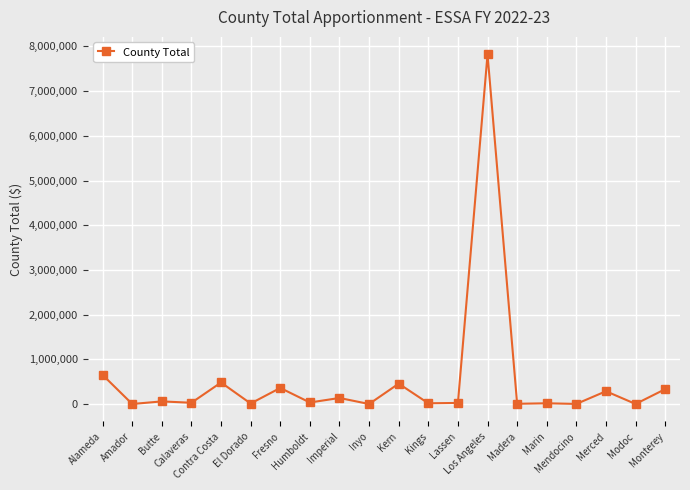

True or false: the data has more than 0 interior local peaks.

True